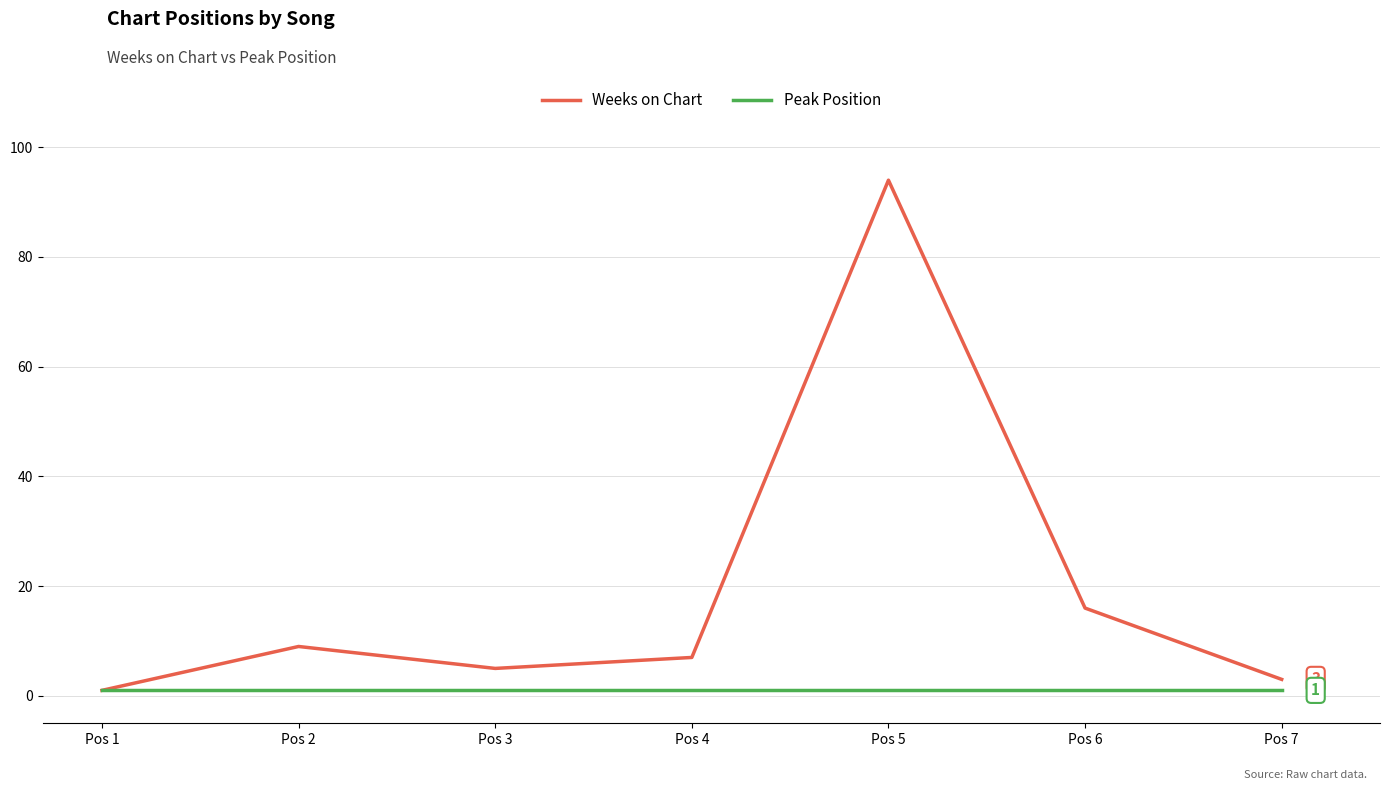

What is the smallest value displayed?

1